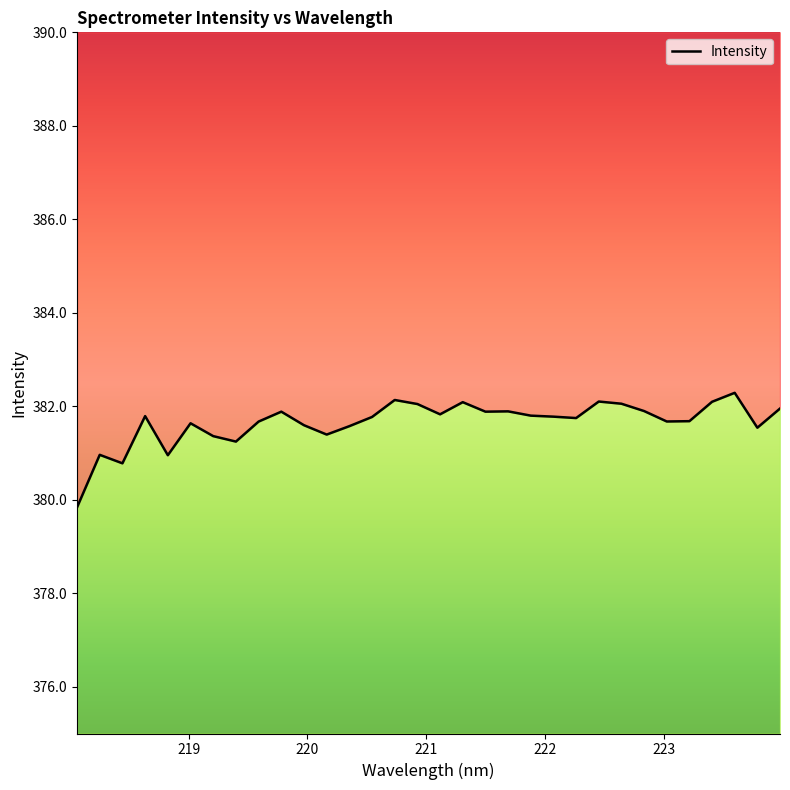

What is the maximum value shown in the chart?

382.3